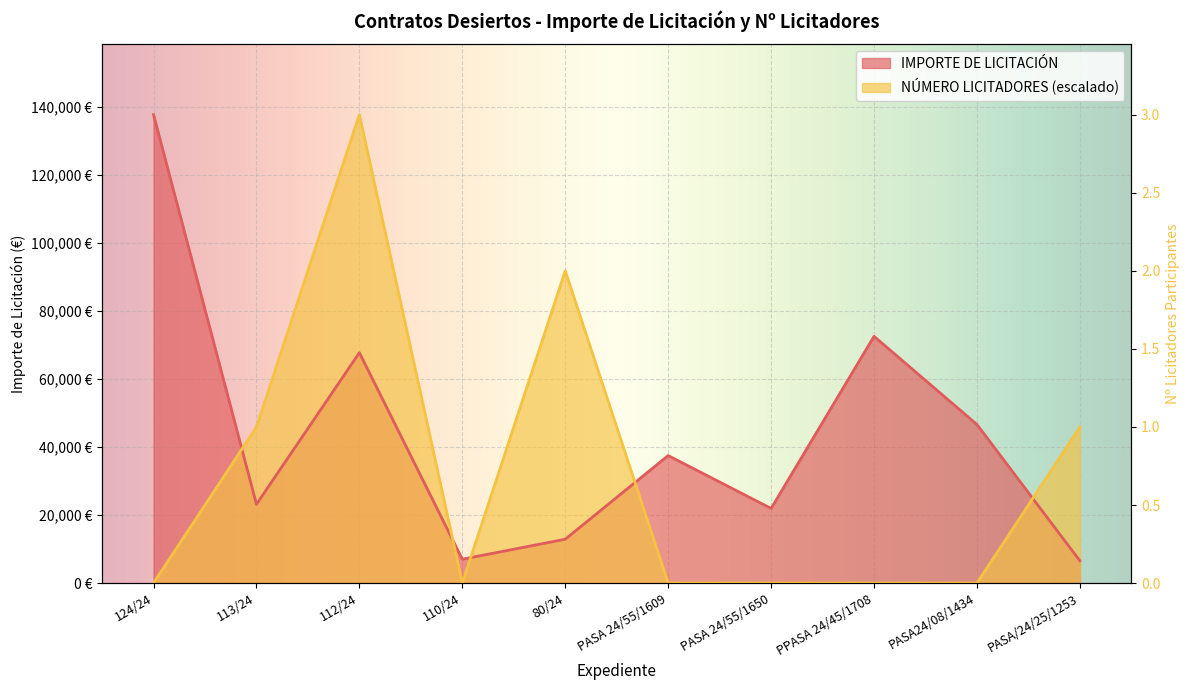

Is the value of IMPORTE DE LICITACIÓN at 80/24 greater than the value of NÚMERO LICITADORES PARTICIPANTES at 80/24?

No